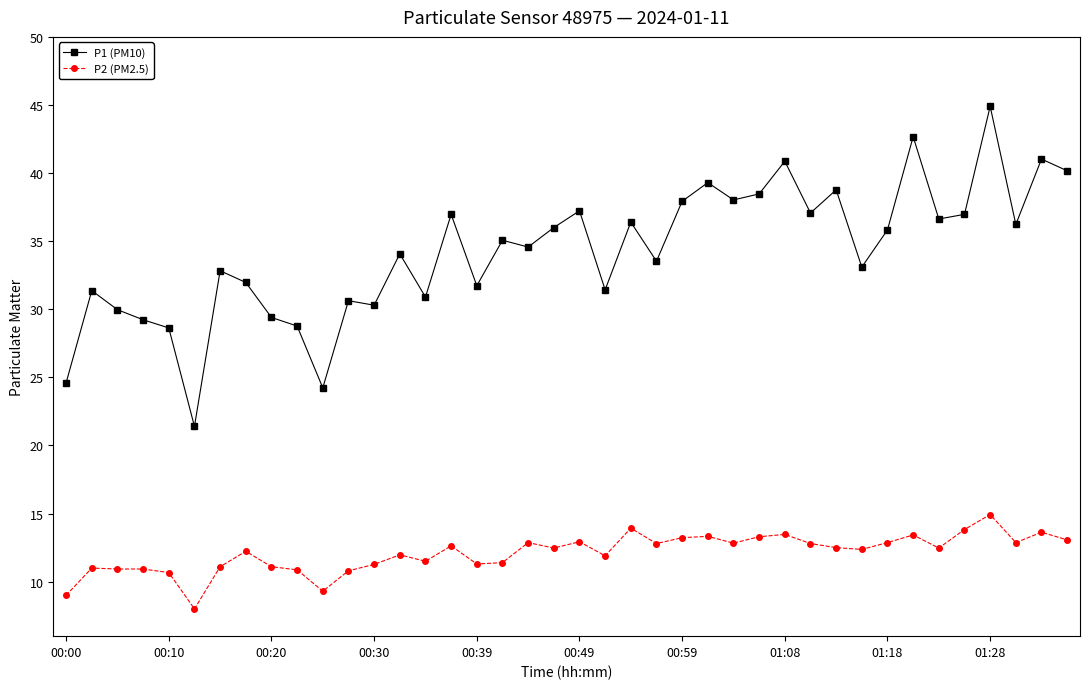

What is the value of the P1 (PM10) point at the 24th from the left?

33.5